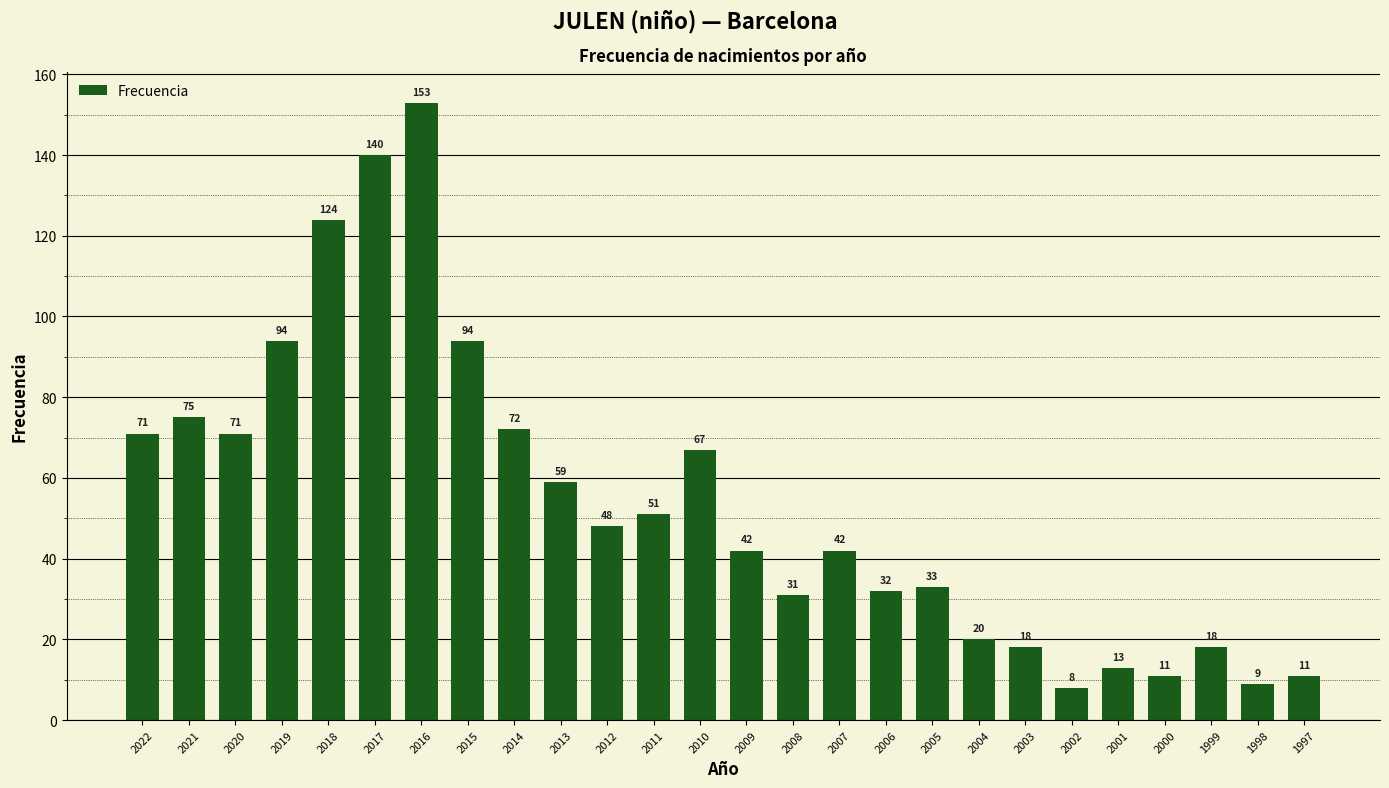

What is the ratio of the value at 1999 to the value at 2012?

0.4